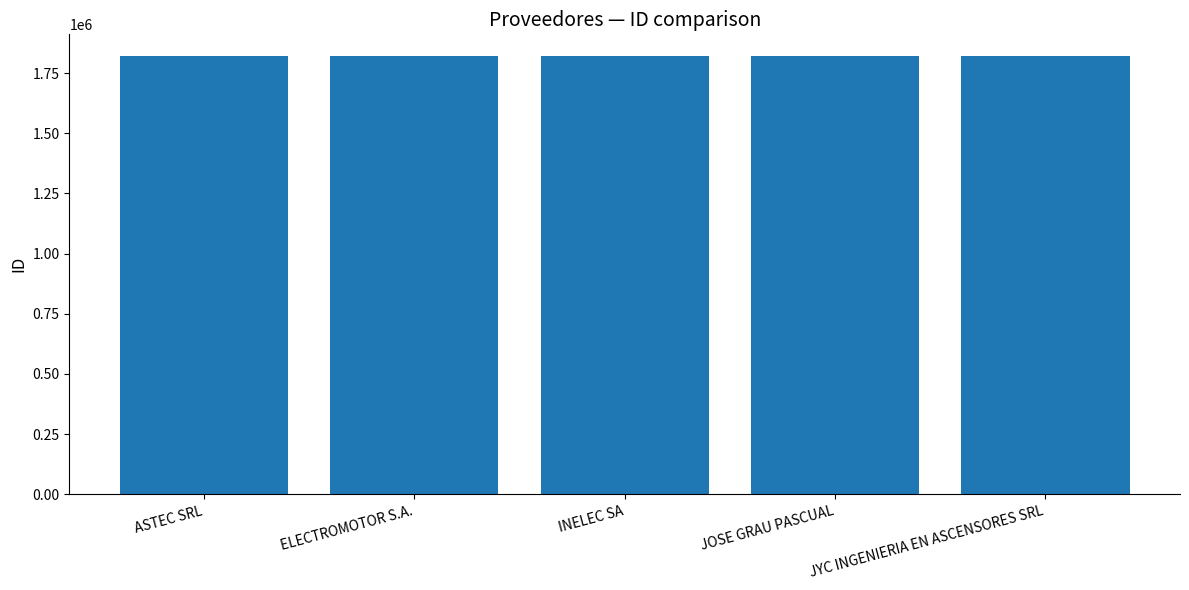

What is the average value?

1820090